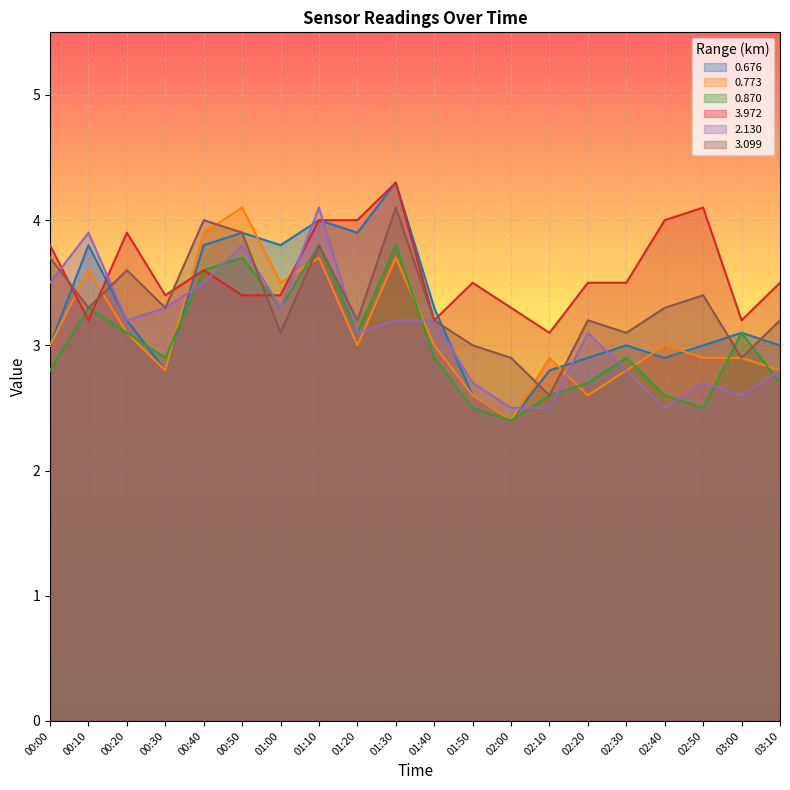

True or false: 0.870 and 3.972 intersect in this chart.

True